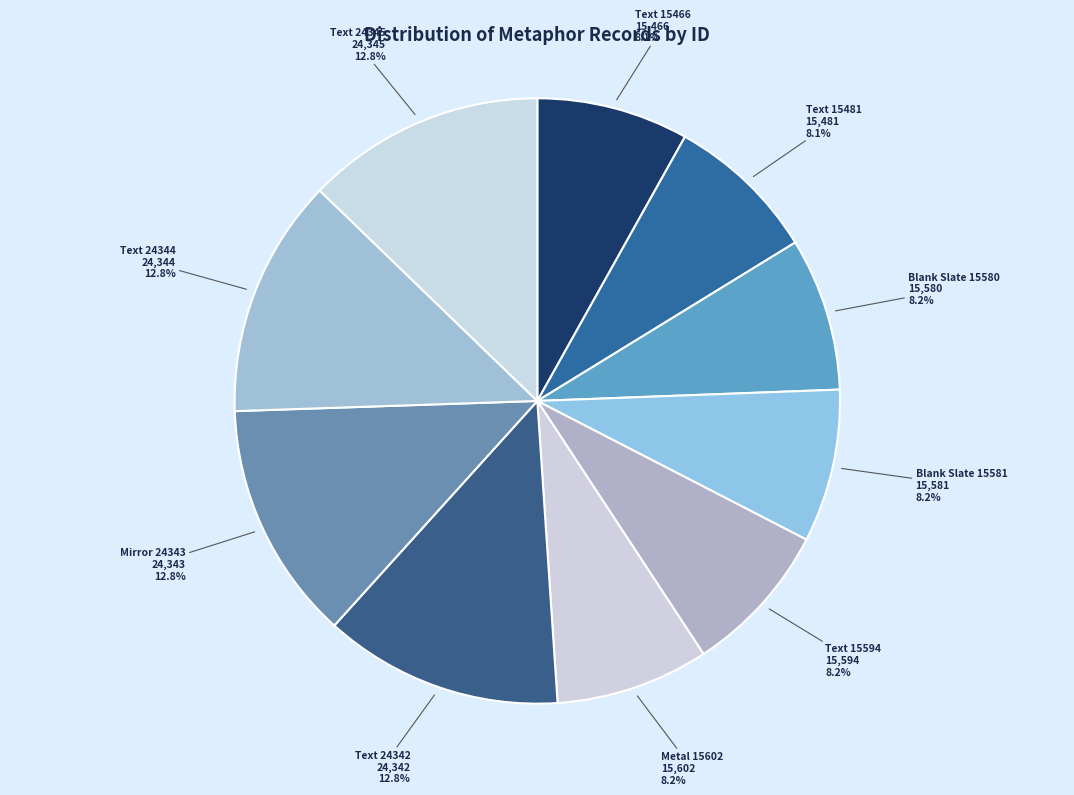

What percentage is the Text 15466 slice, to the nearest percent?

8%